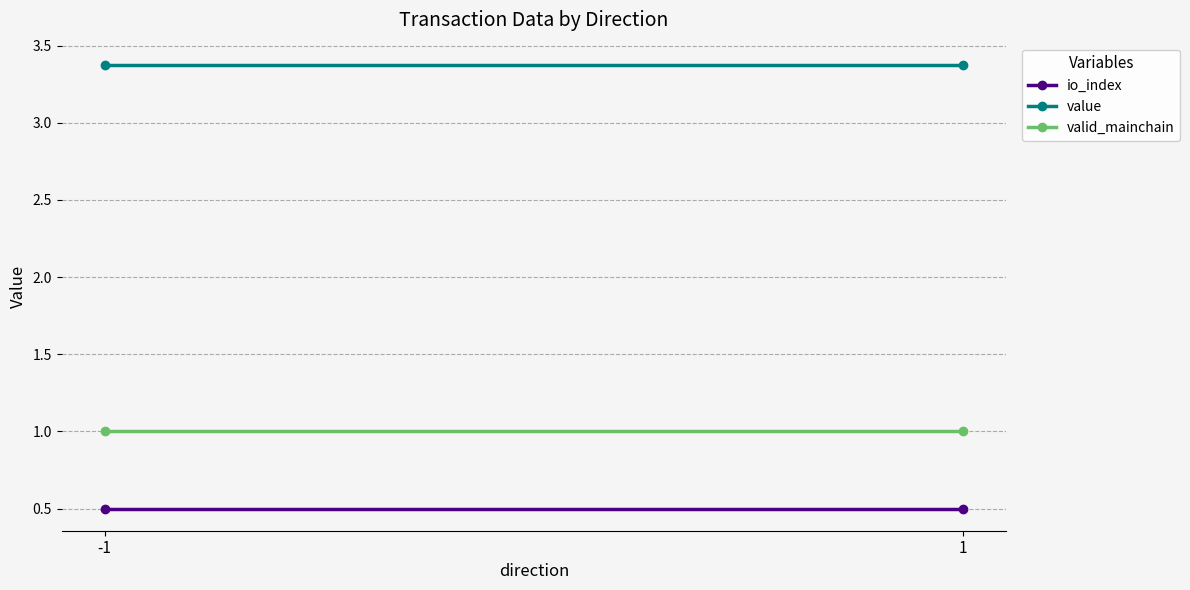

What are all the series names shown in the legend?

io_index, value, valid_mainchain